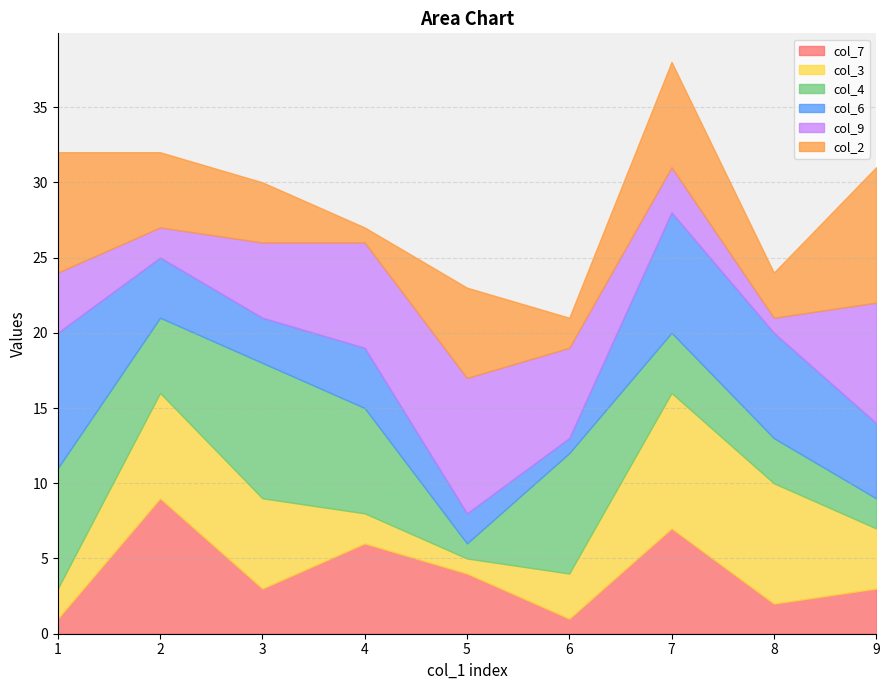

What is the sum of all col_3 values?

42